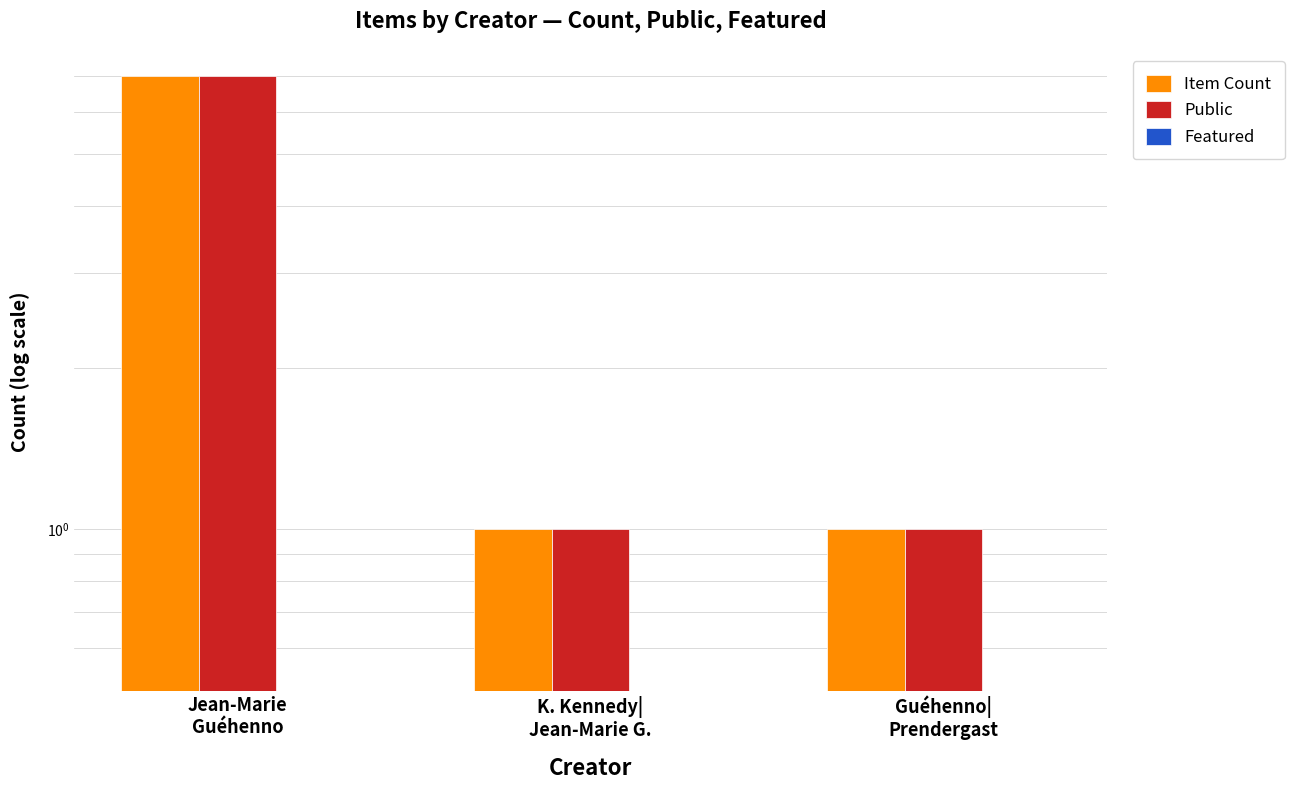

What position from the left is Jean-Marie
Guéhenno?

1